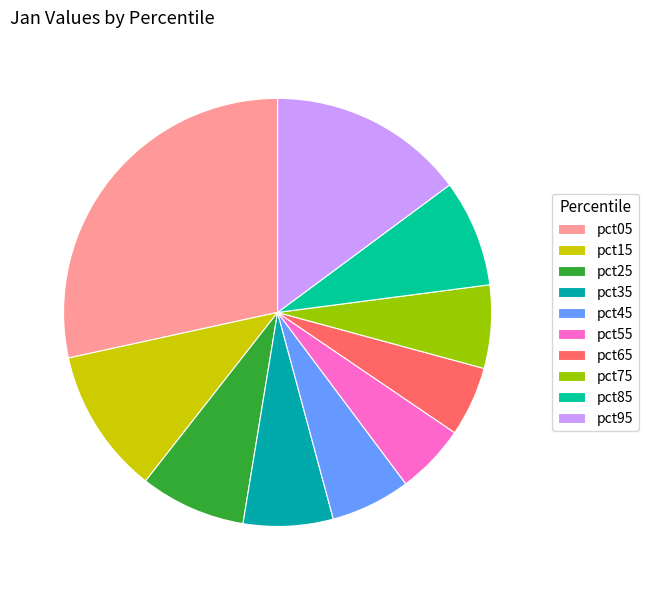

What is the total percentage of pct35 and pct55?

12.1%